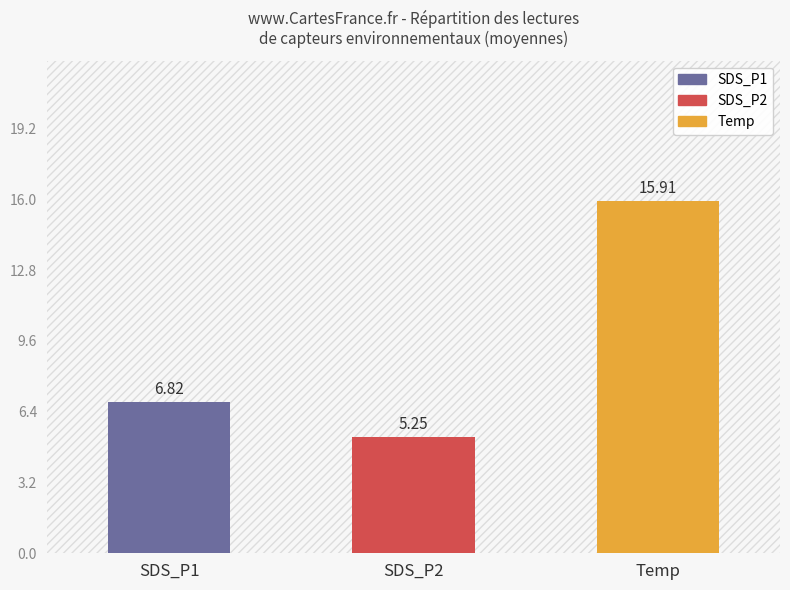

What is the average value?

9.3